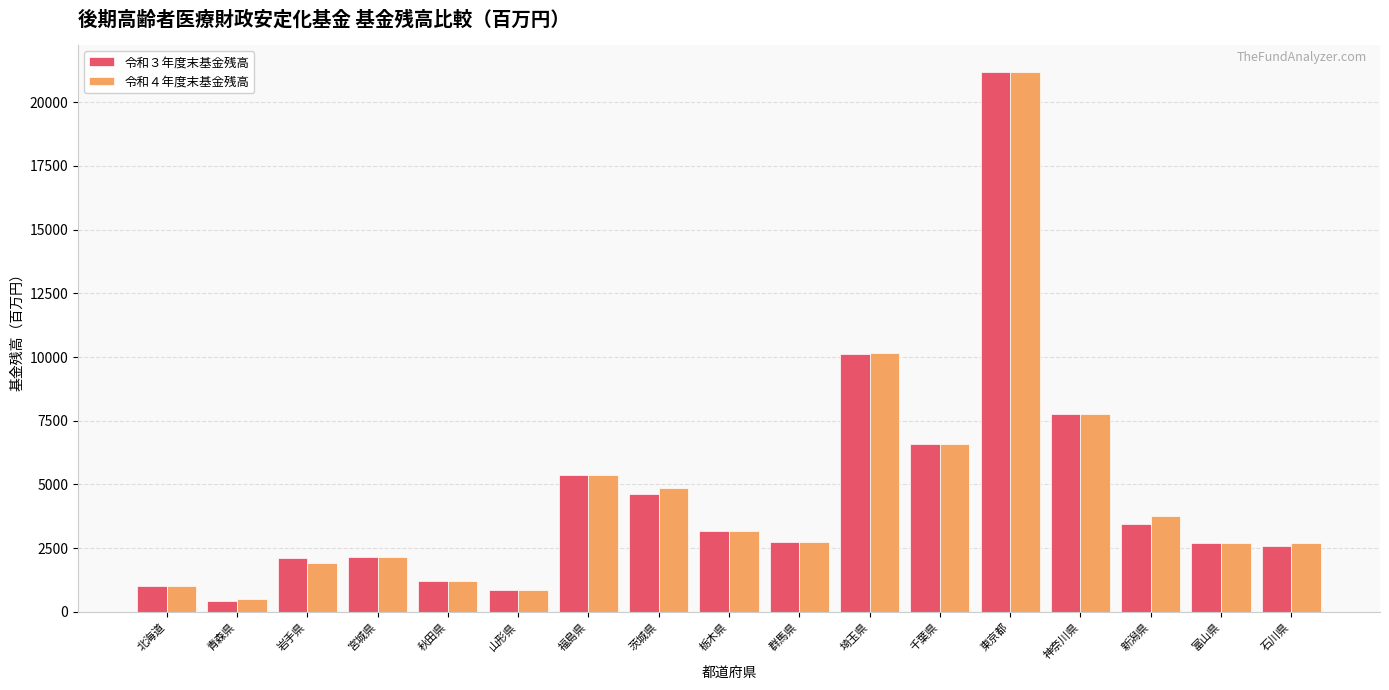

How many bars are there in total?

34